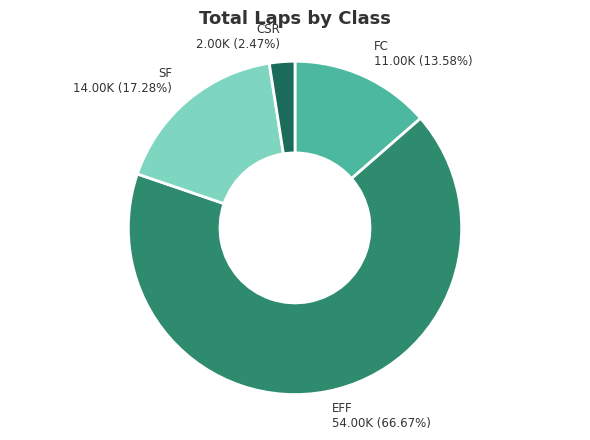

Is there a majority slice in this chart?

Yes